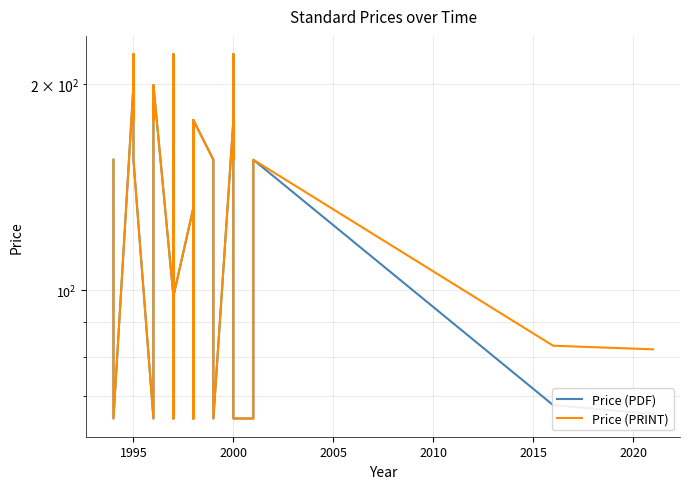

True or false: Price (PDF) and Price (PRINT) cross at least once.

False